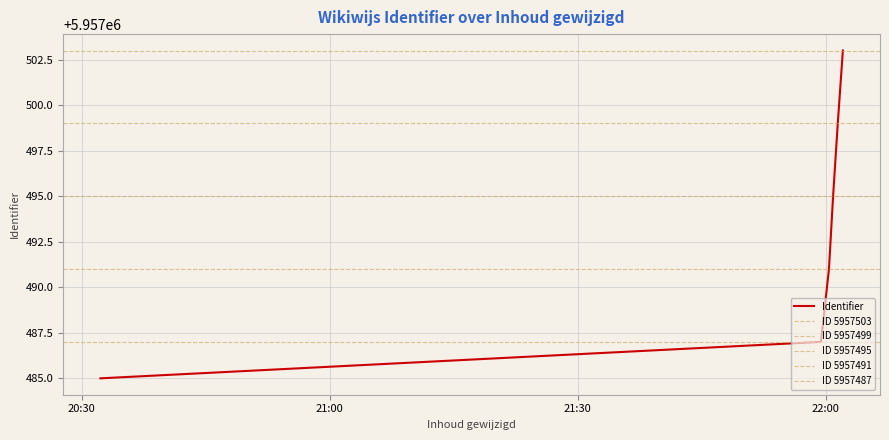

What is the minimum value shown in the chart?

5957485